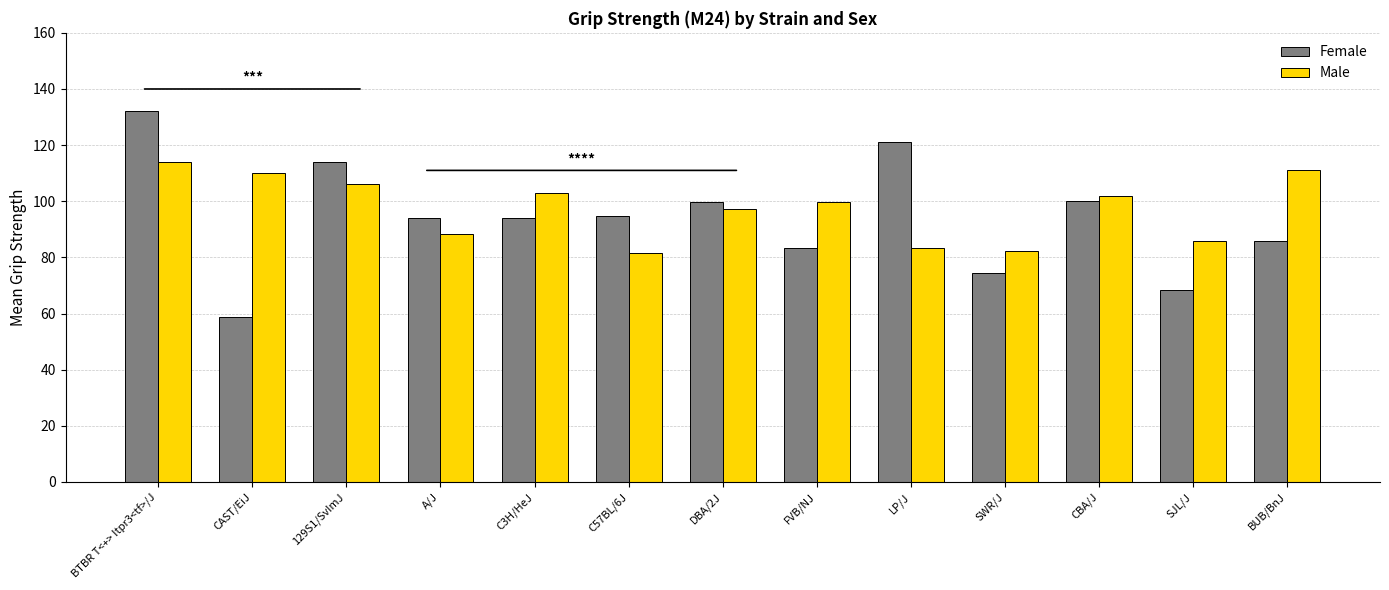

What are all the series names shown in the legend?

Female, Male